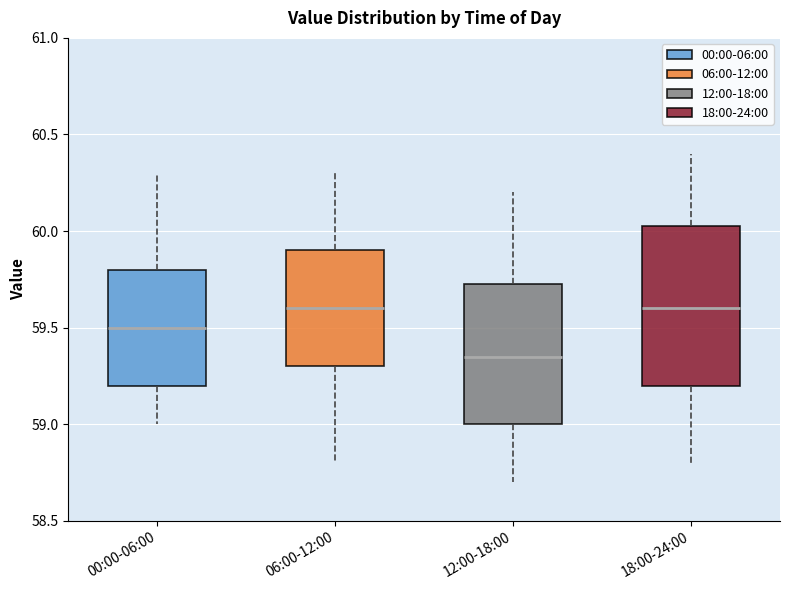

Reading left to right, read every box against the y-axis: the position of its median line, the range the box covers, and the ends of its whiskers. The values are not printed on the chart, so give them approximately, as read against the axis.

00:00-06:00: median 59.50, box 59.20 to 59.80, whiskers 59.00 to 60.30
06:00-12:00: median 59.60, box 59.30 to 59.90, whiskers 58.80 to 60.30
12:00-18:00: median 59.35, box 59.00 to 59.75, whiskers 58.70 to 60.20
18:00-24:00: median 59.60, box 59.20 to 60.05, whiskers 58.80 to 60.40